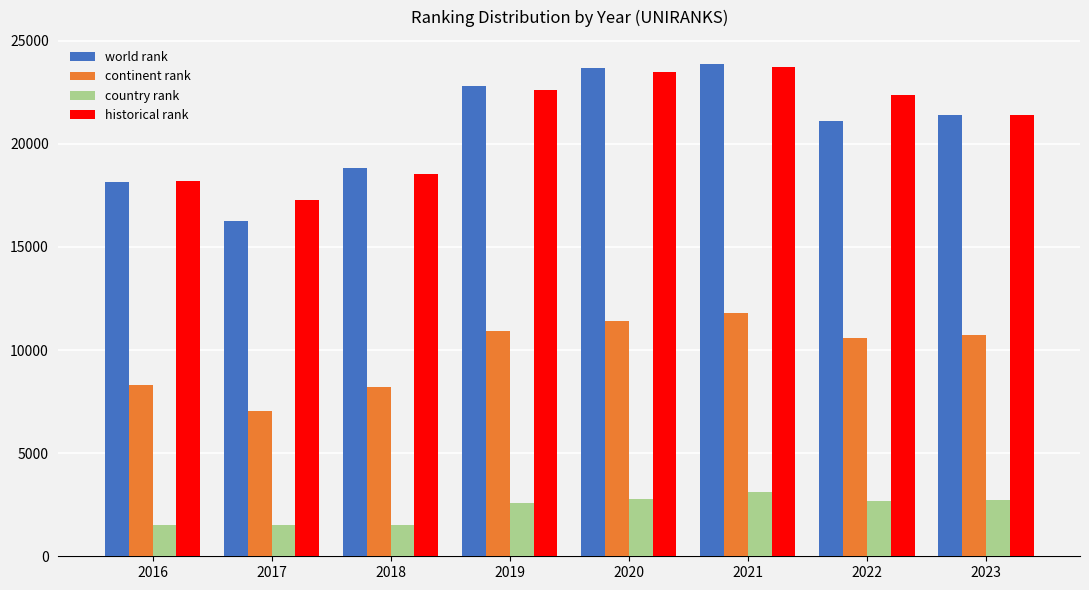

What is the greatest value displayed?

23843.0